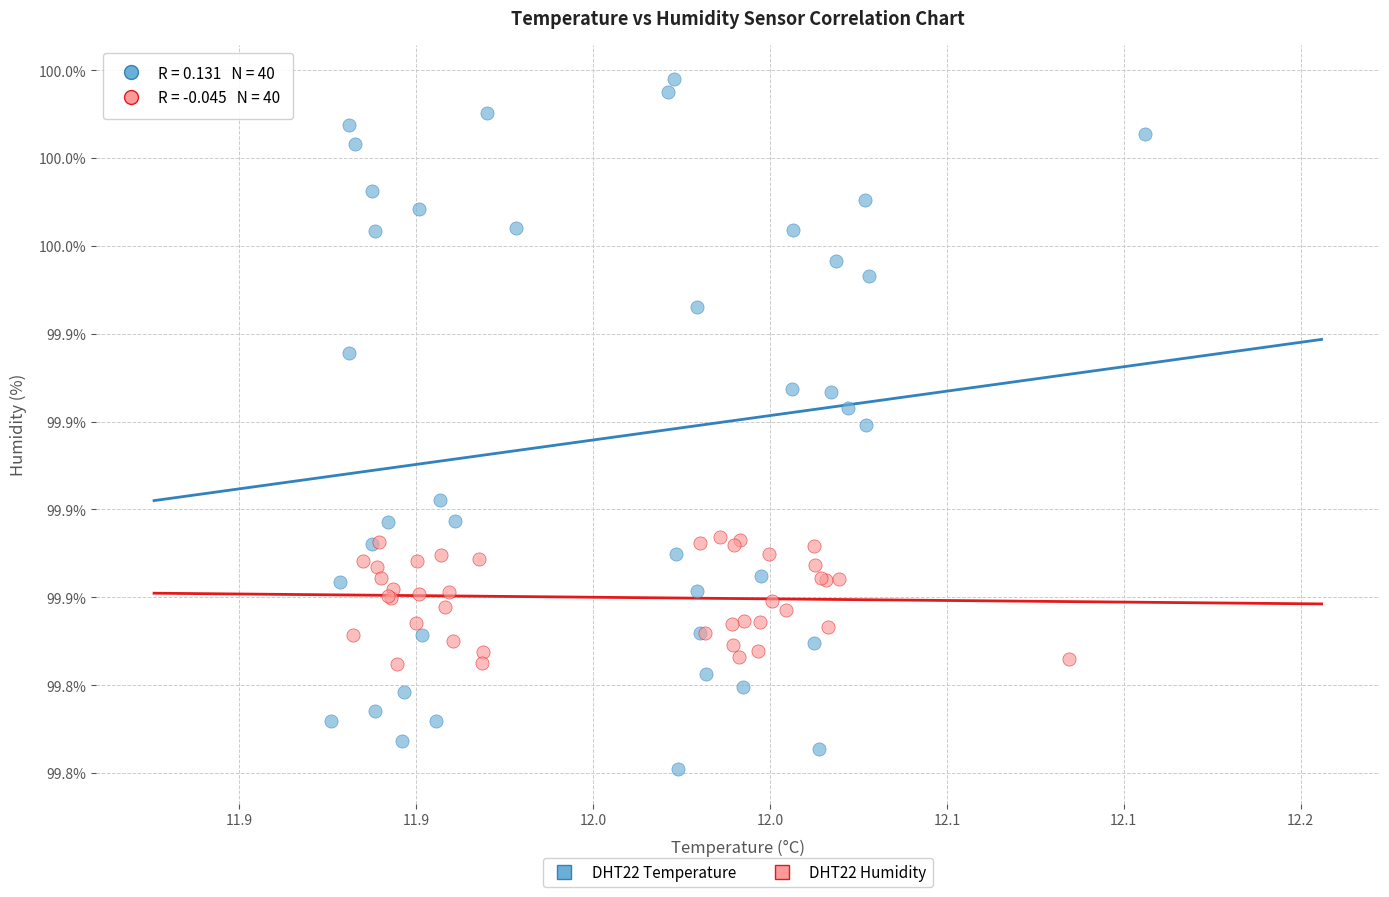

What are all the series names shown in the legend?

DHT22 Temperature, DHT22 Humidity